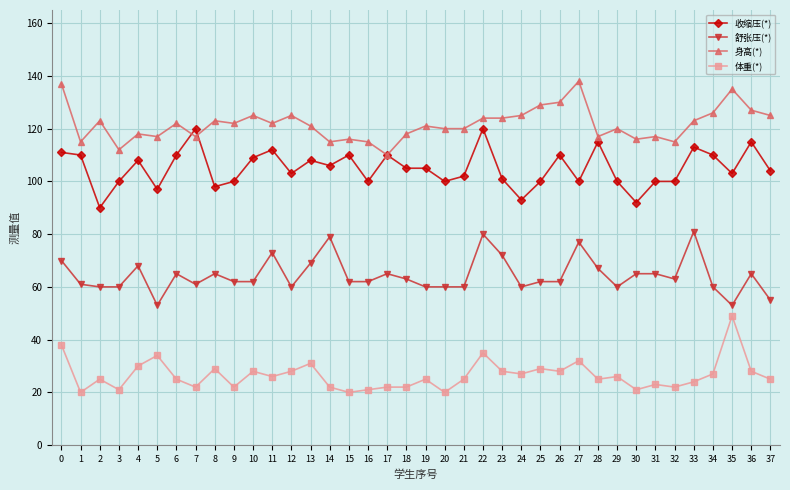

The value of 身高(*) at 17 is 146. True or false?

False